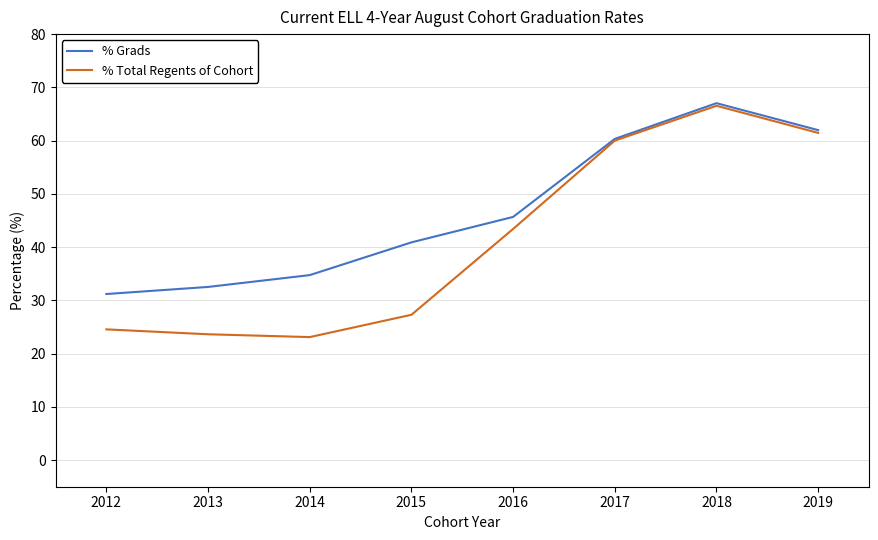

Rank the series by their average value, from lowest to highest.

% Total Regents of Cohort, % Grads